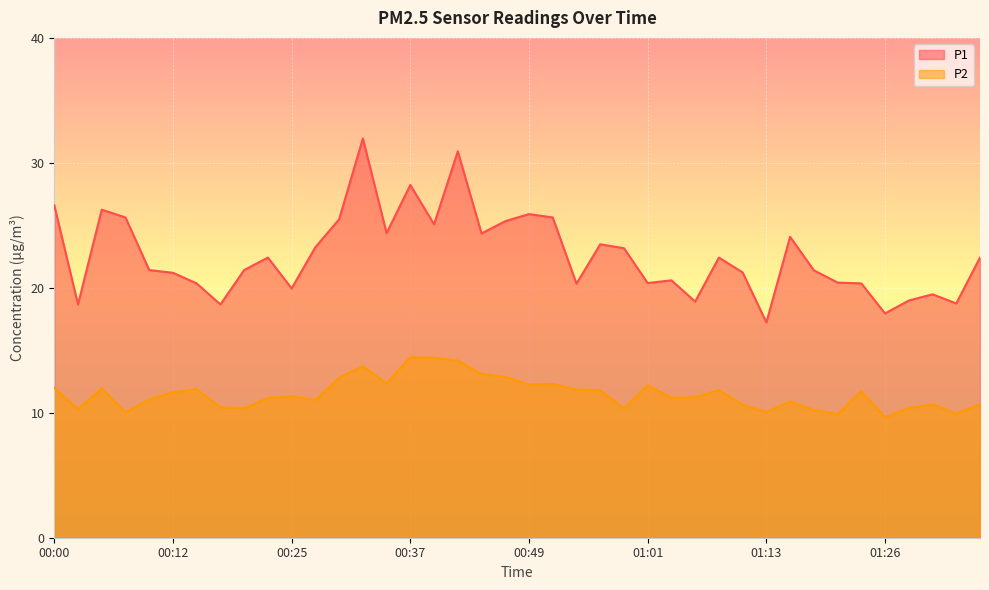

True or false: P1 and P2 intersect in this chart.

False